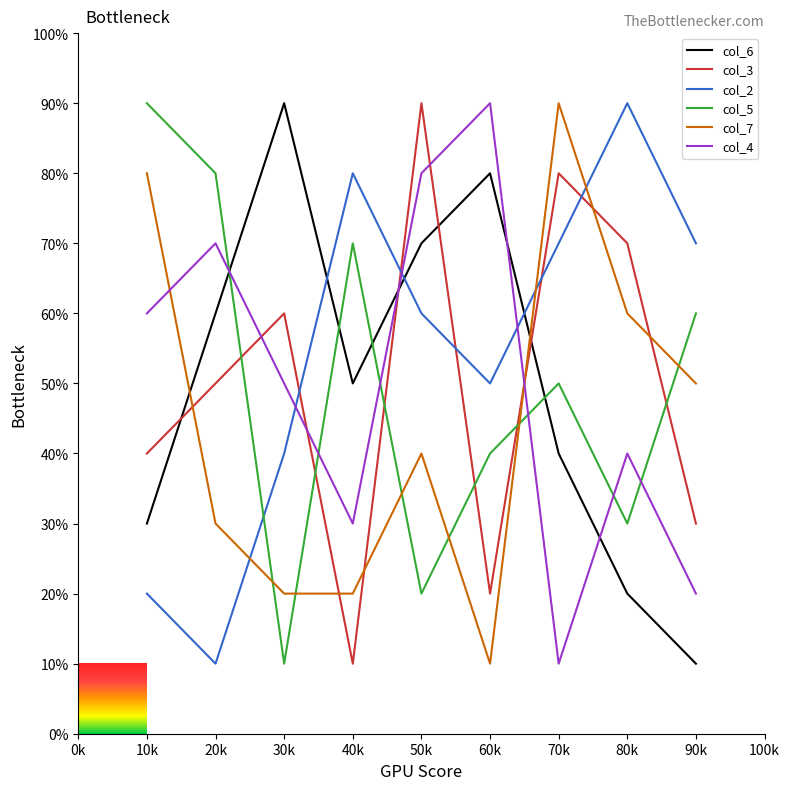

The col_3 series shows 90 at 50k. True or false?

True